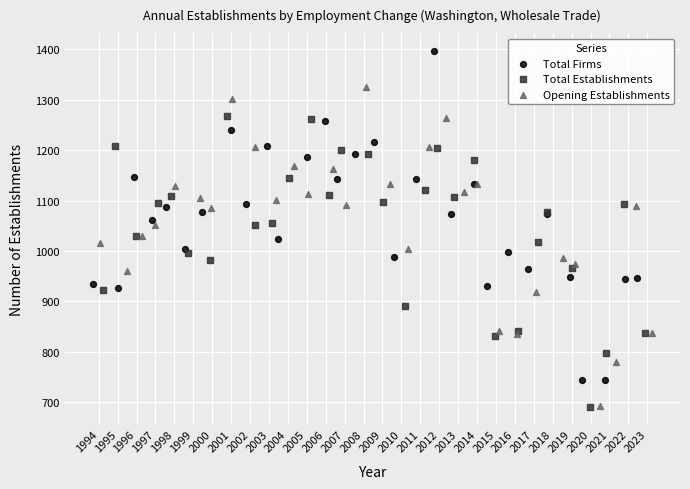

Which series has the largest Y range (max minus min)?

Total Firms